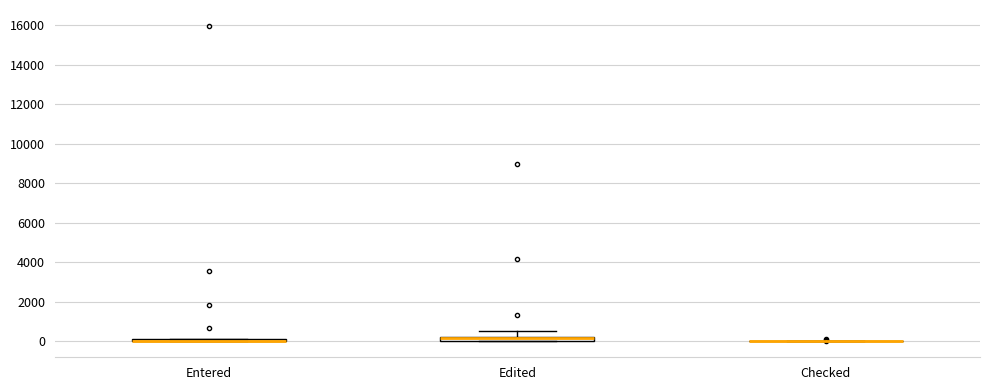

Where is the upper edge of the box for Edited on the y-axis? The values are not printed on the chart, so give them approximately, as read against the axis.

200